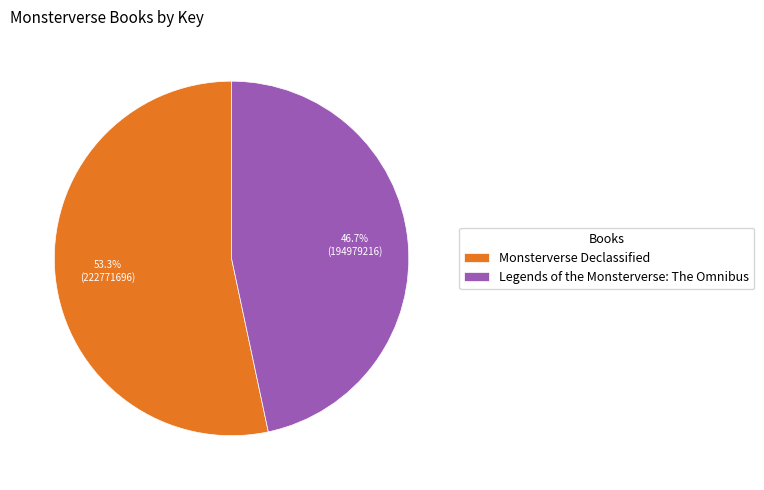

How much of the chart is everything except Legends of the Monsterverse: The Omnibus?

53.3%